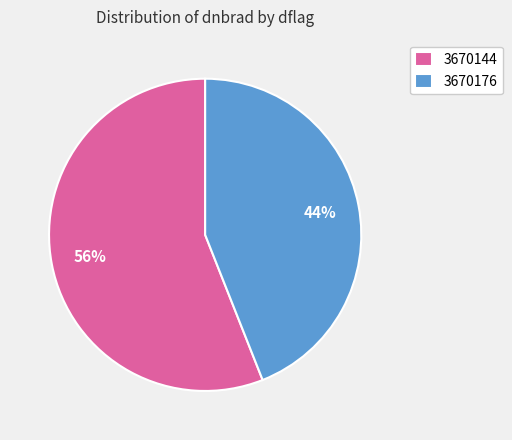

Between 3670176 and 3670144, which is larger?

3670144